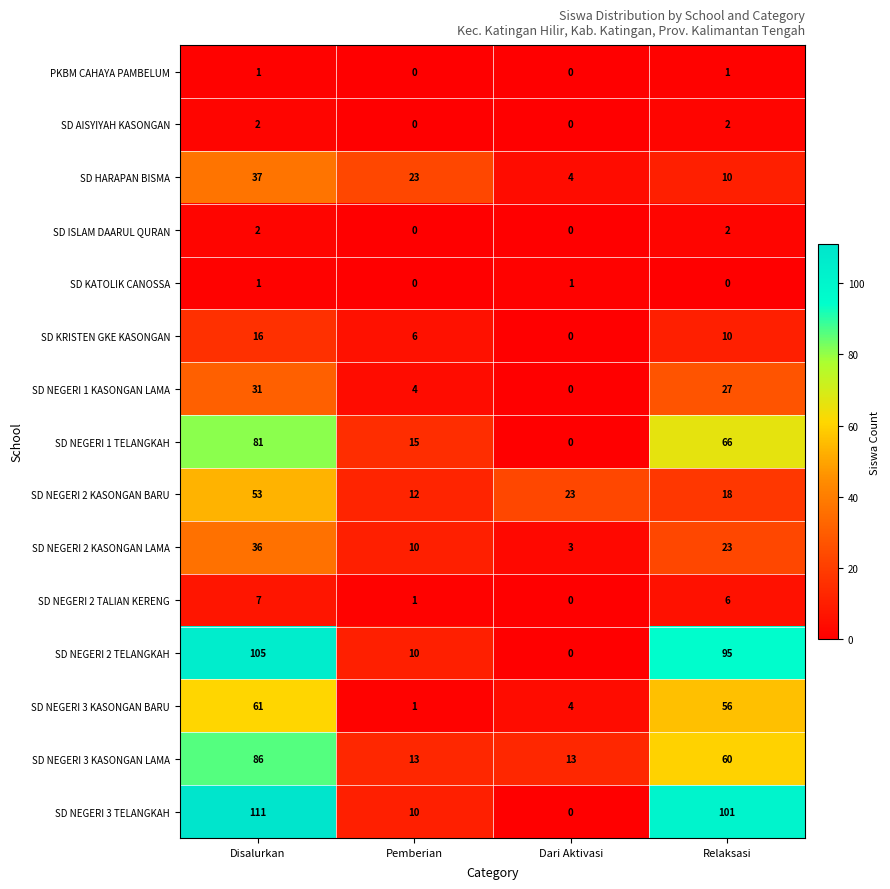

How many data points does each series have?

4